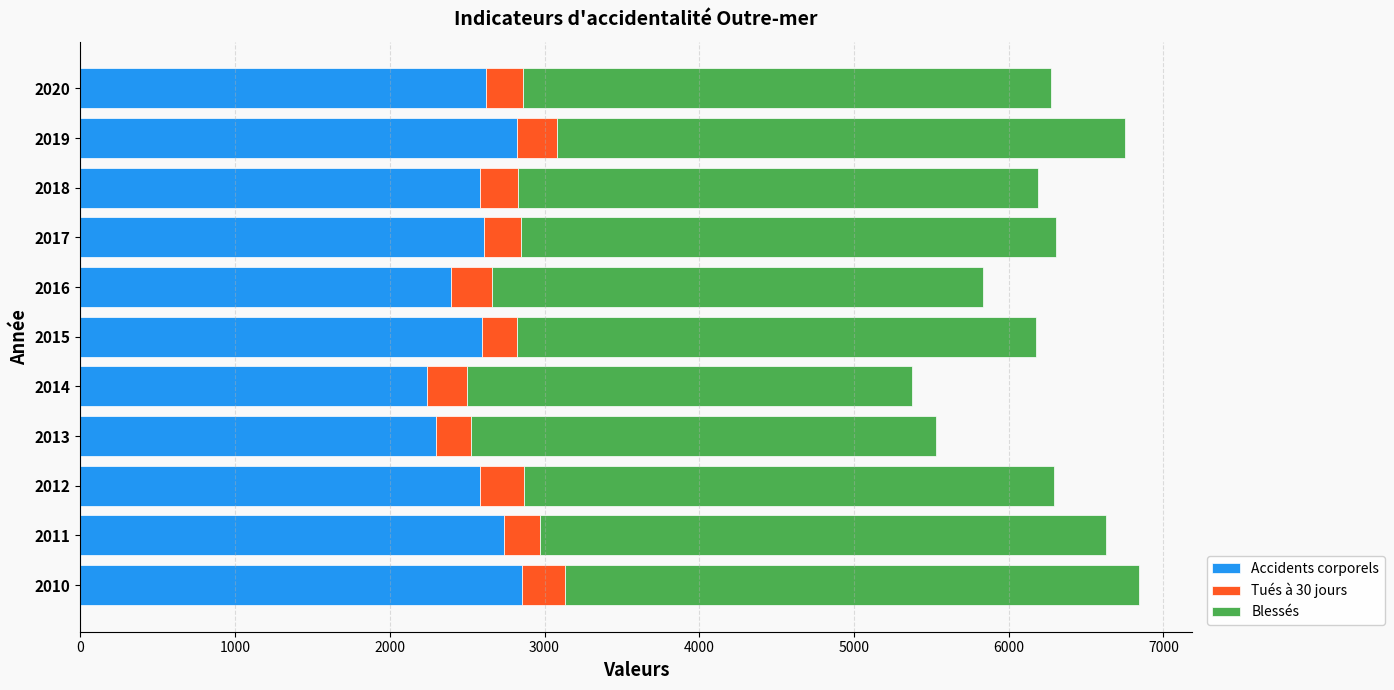

What is the highest value of the Accidents corporels series?

2853